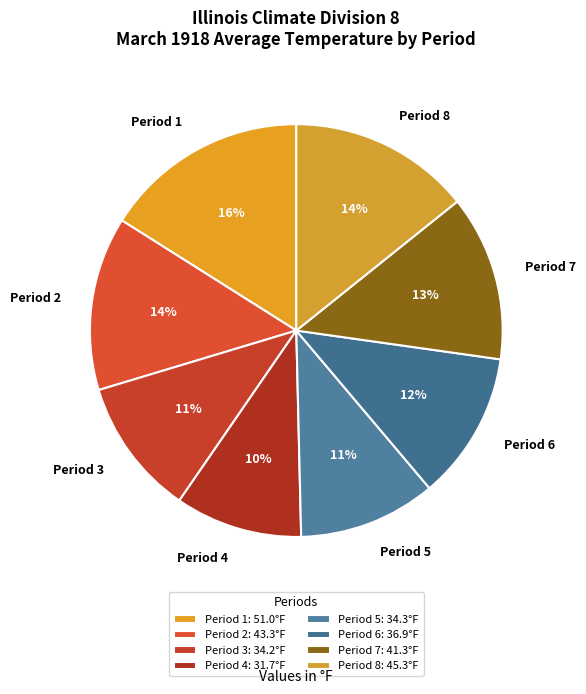

Between Period 8 and Period 7, which is larger?

Period 8